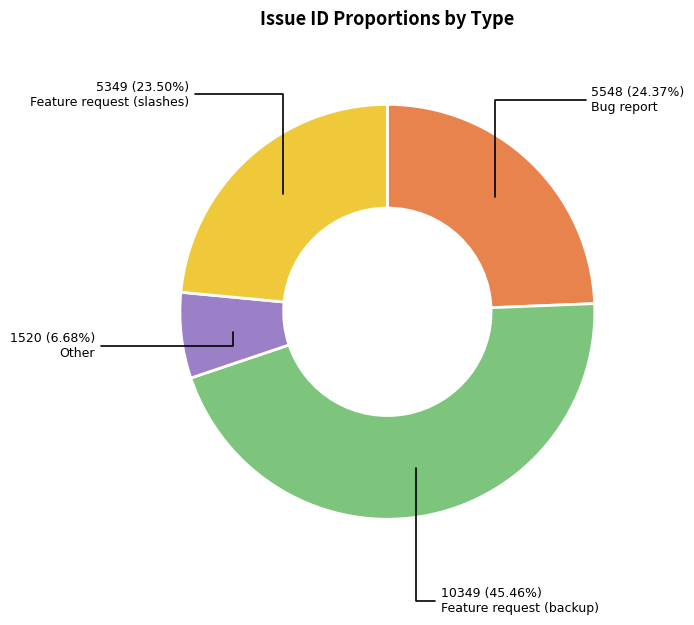

Is there a majority slice in this chart?

No